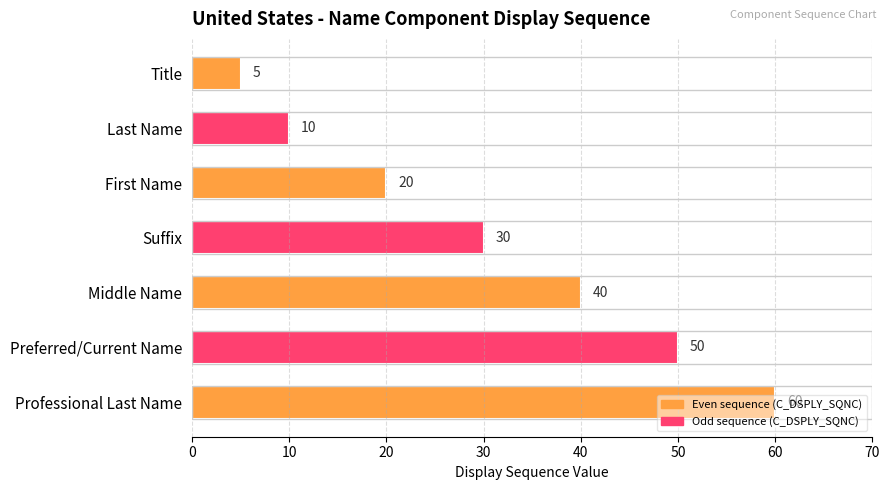

What is the label of the 2nd bar from the bottom?

Preferred/Current Name